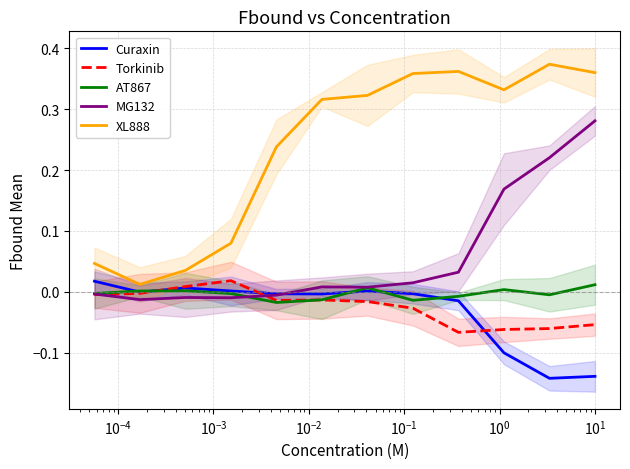

How many intersections are there between MG132 and Curaxin?

1